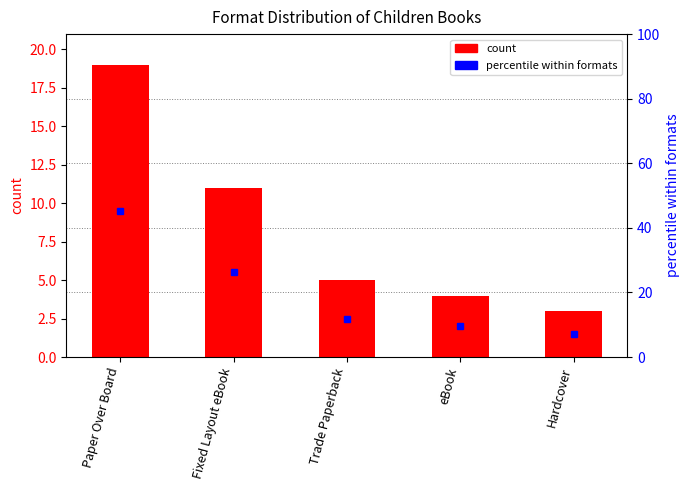

What is the minimum value for count?

3.0